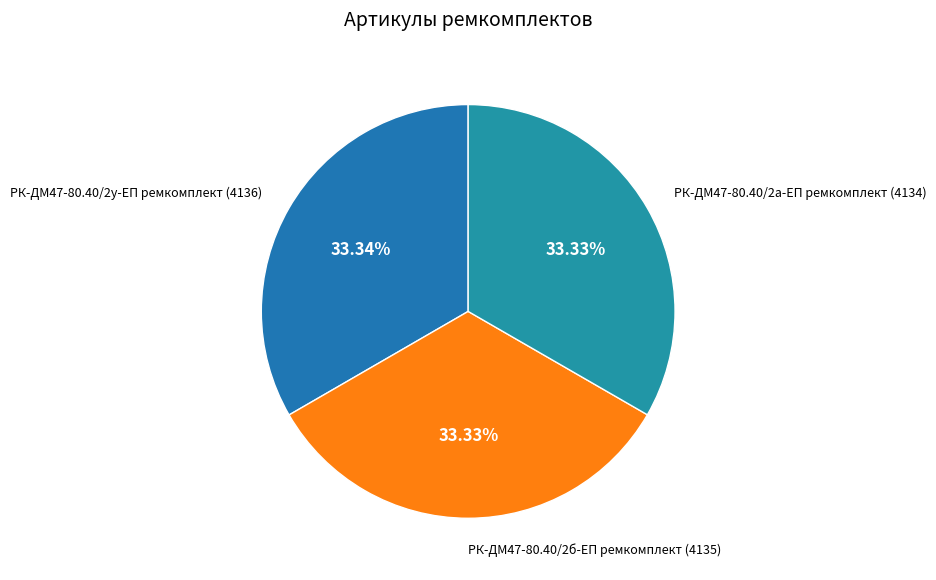

What is the largest slice in the pie chart?

РК-ДМ47-80.40/2у-ЕП ремкомплект